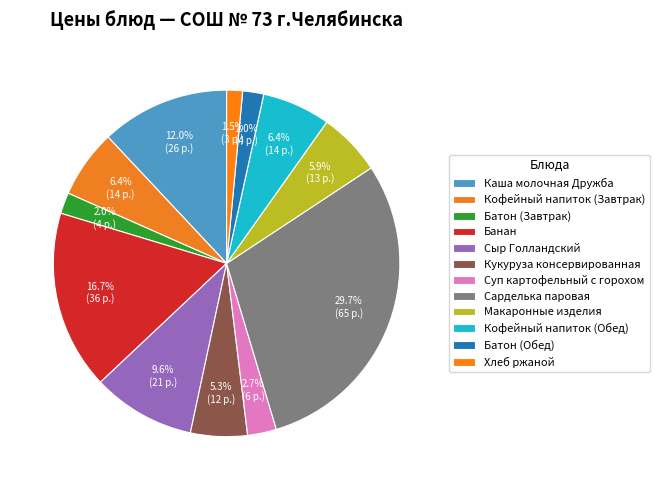

To the nearest percent, what is the difference between the Сарделька паровая and Кукуруза консервированная slice percentages?

24%